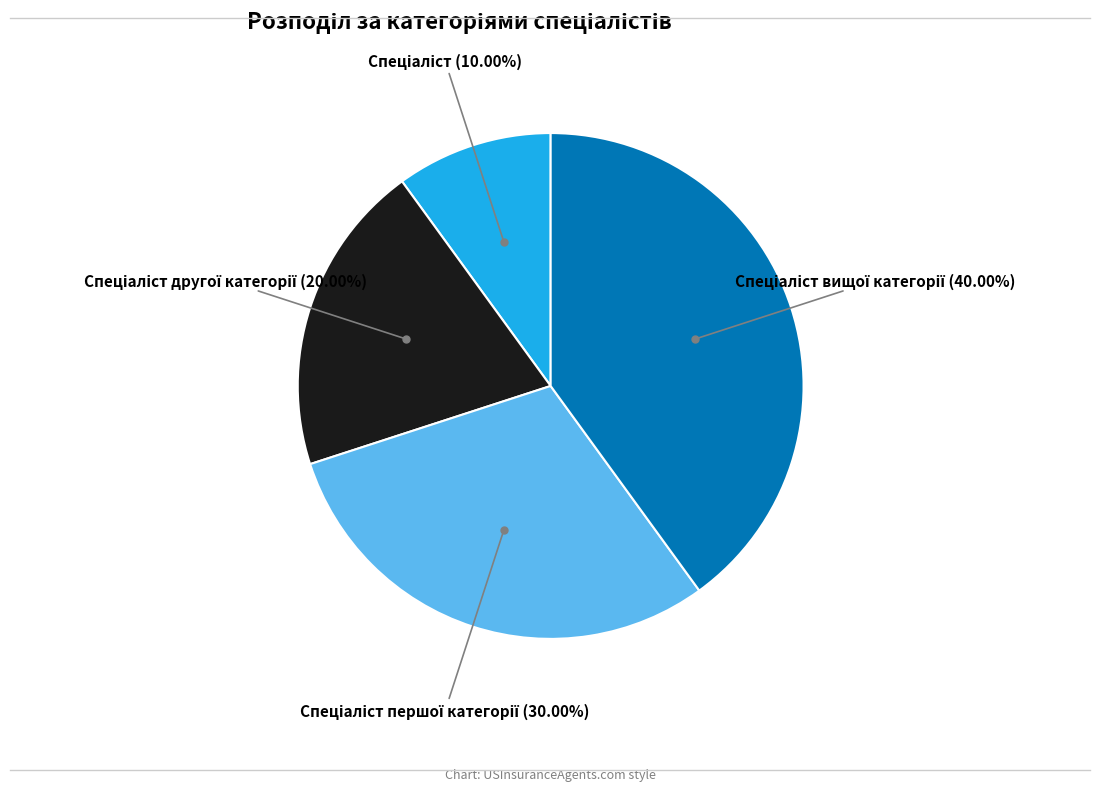

Is there a majority slice in this chart?

No